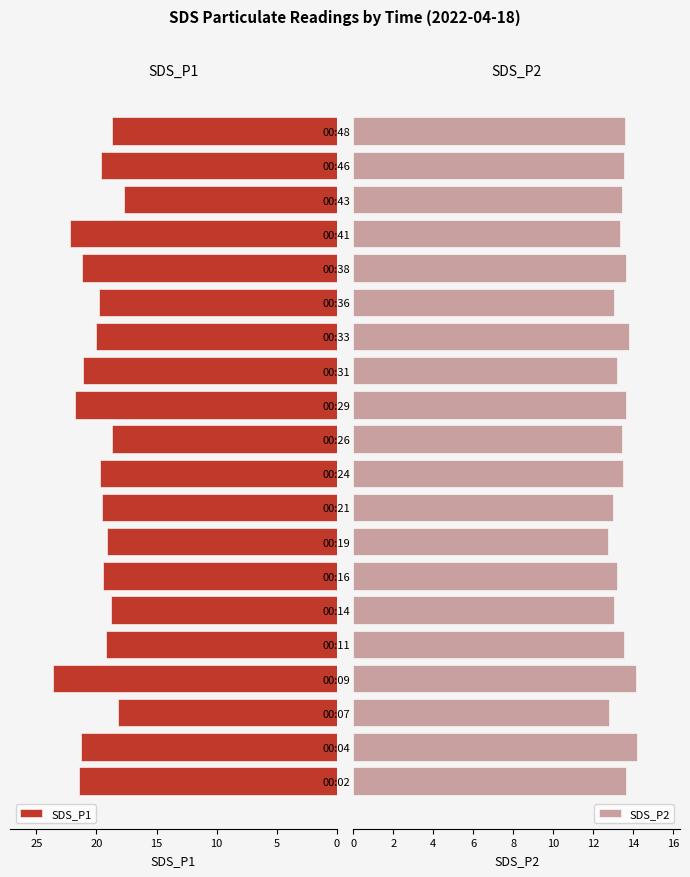

What is the average value of the SDS_P2 series?

13.4